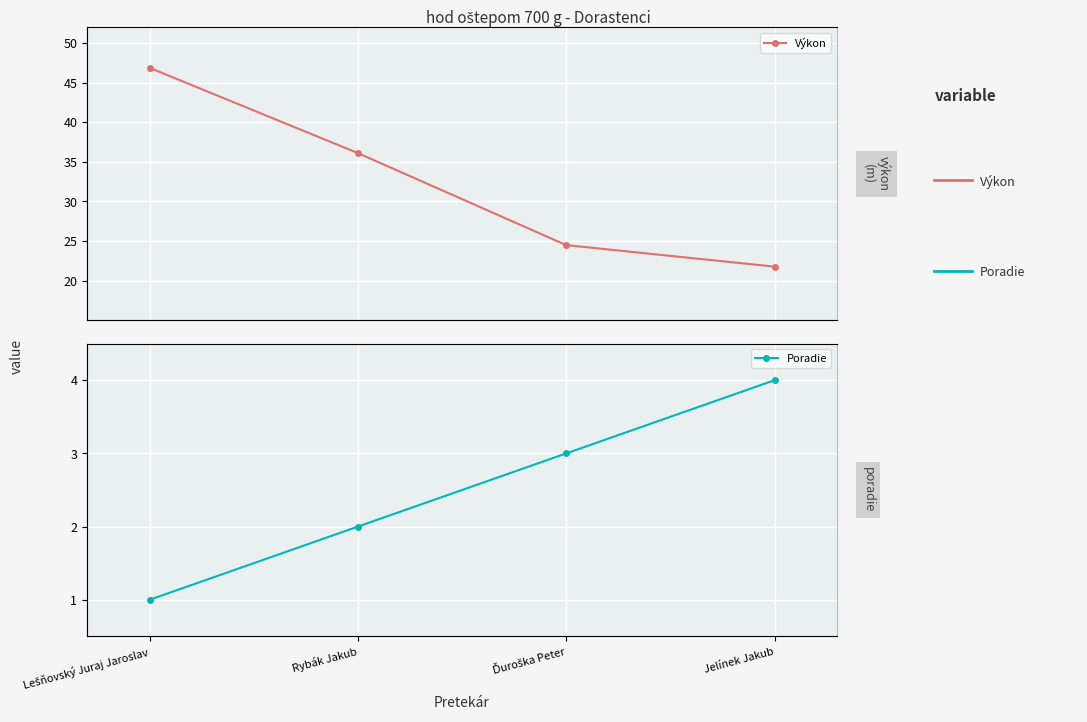

Does the chart display data point markers on the line(s)?

Yes